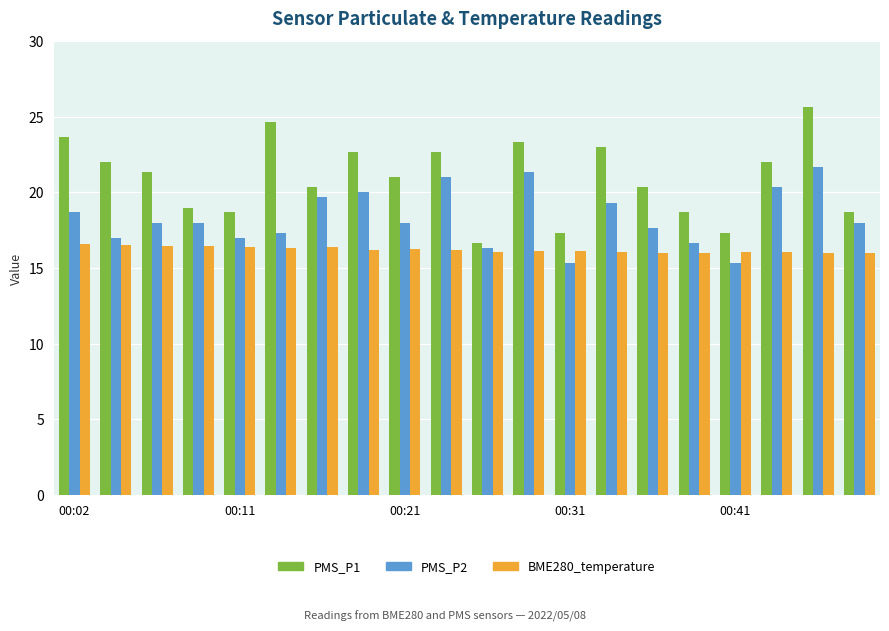

Count the number of categories in the chart.

20